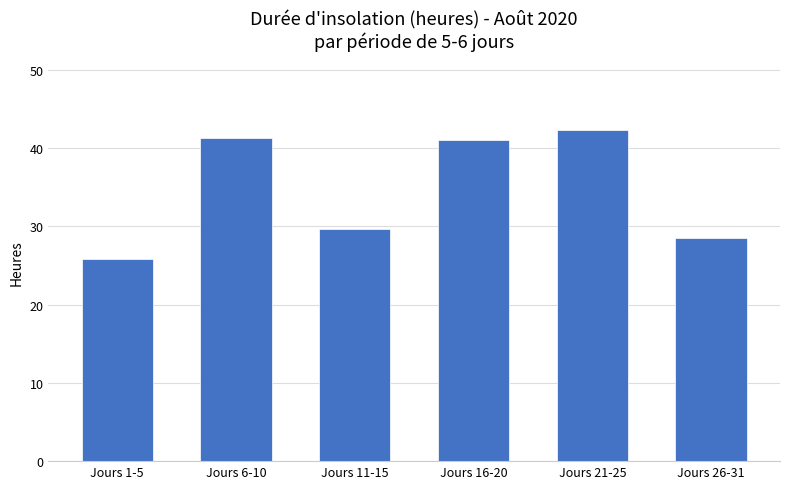

What is the maximum value shown in the chart?

42.3